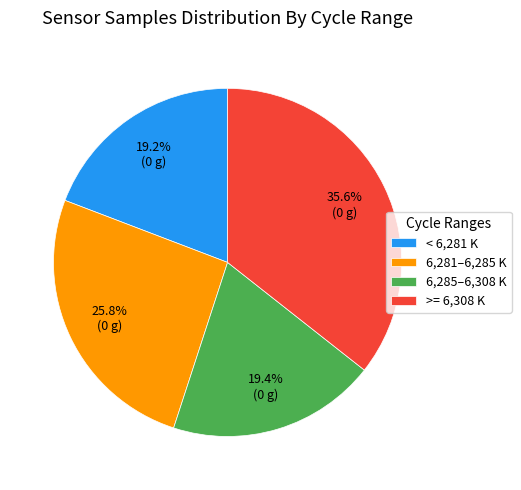

Between 6,281–6,285 K and < 6,281 K, which is larger?

6,281–6,285 K